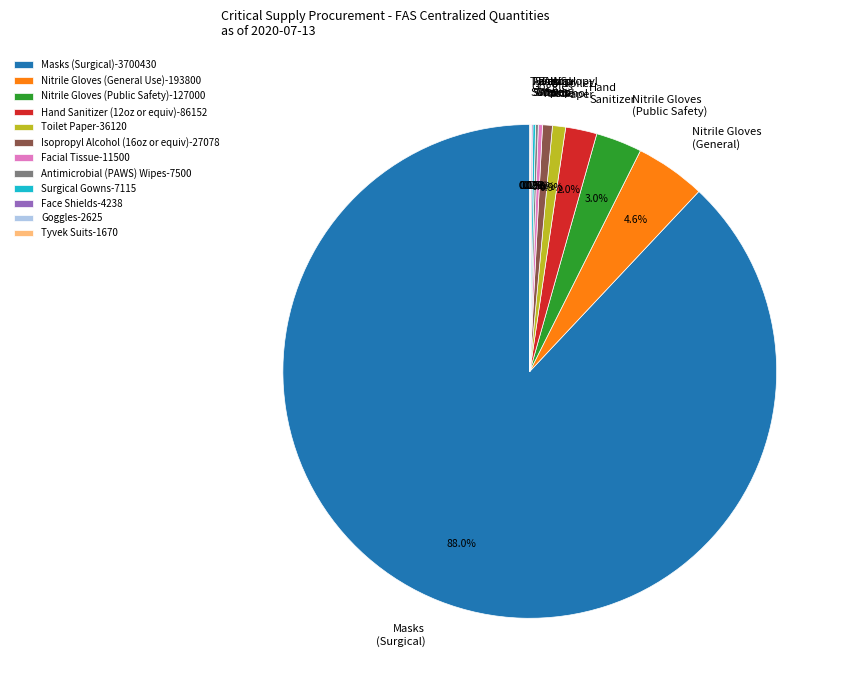

To the nearest percent, what portion does Nitrile Gloves (Public Safety) represent?

3%